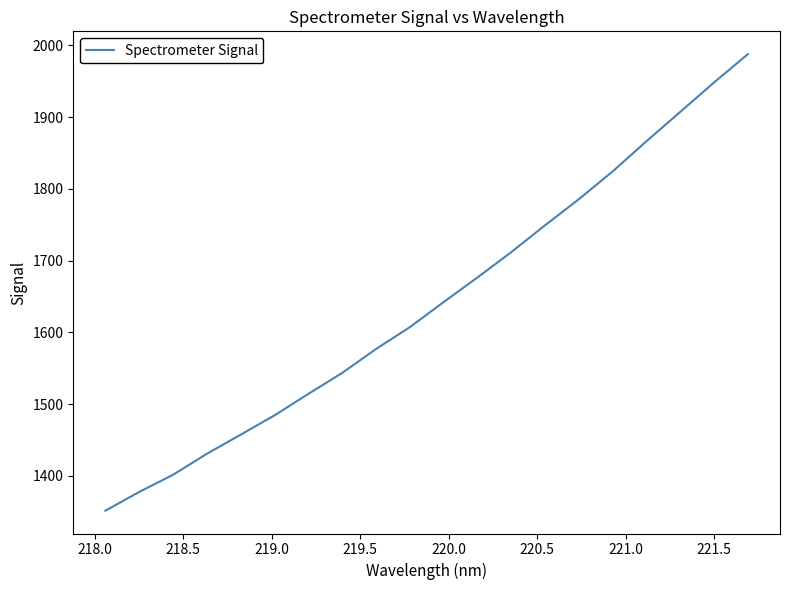

Reading left to right, extract all data points from this chart.

1351.4	1377.6	1401.4	1430.8	1457.4	1484.3	1514.2	1543.5	1576.8	1607.3	1642.3	1676.5	1711.9	1749.3	1785.7	1824.4	1866.5	1907.4	1948.5	1987.8